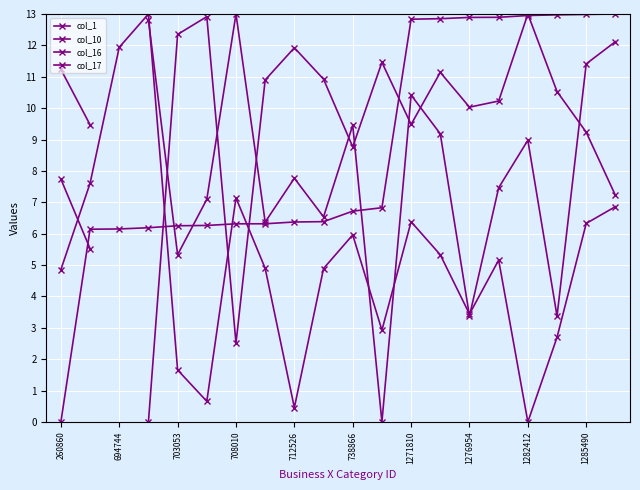

Between 15 and 16, which series saw the biggest shift?

col_10